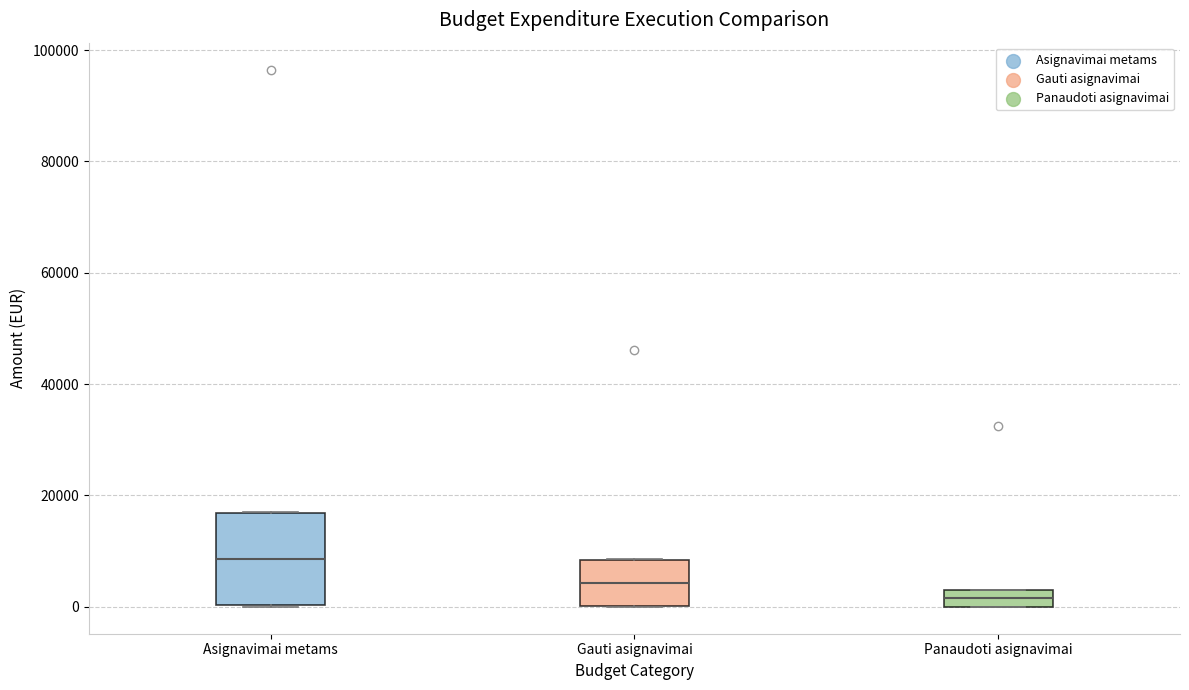

Which box is the tallest, from its lower edge to its upper edge?

Asignavimai metams